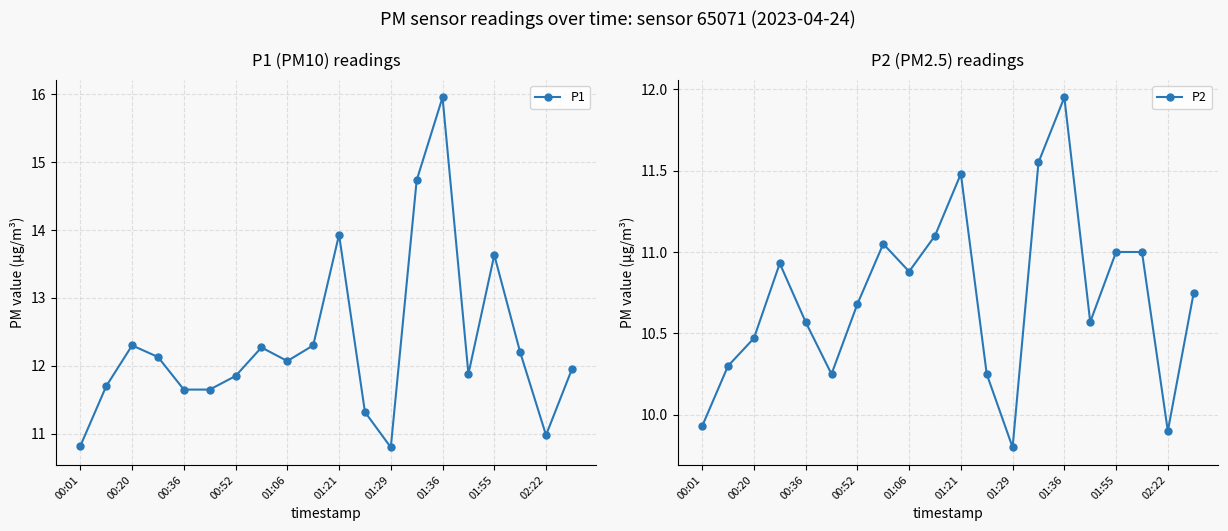

In P1, how many points are lower than both neighbors (excluding endpoints)?

4